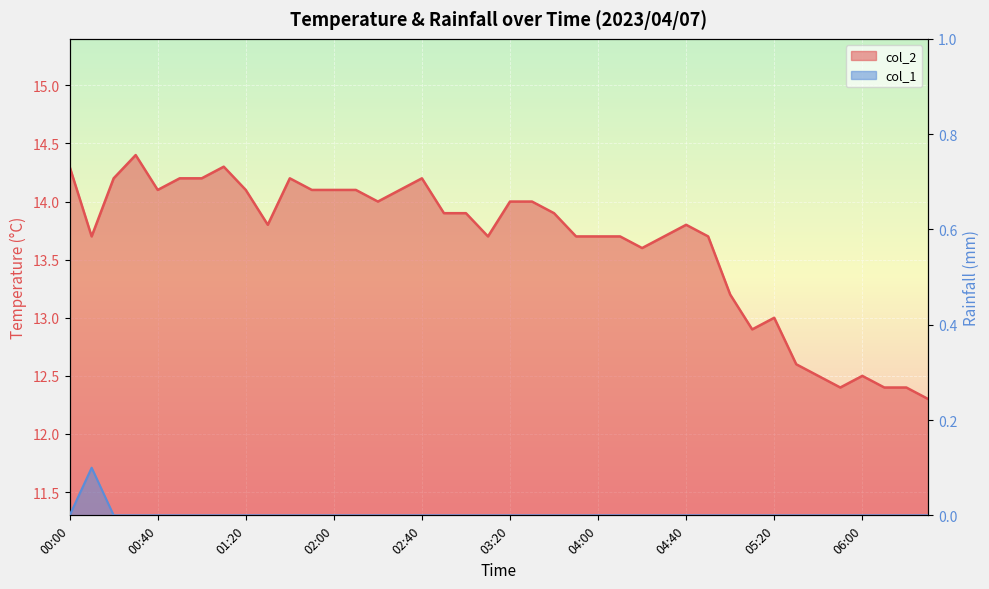

What is the spread (max minus min) of values at 02:10?

14.1